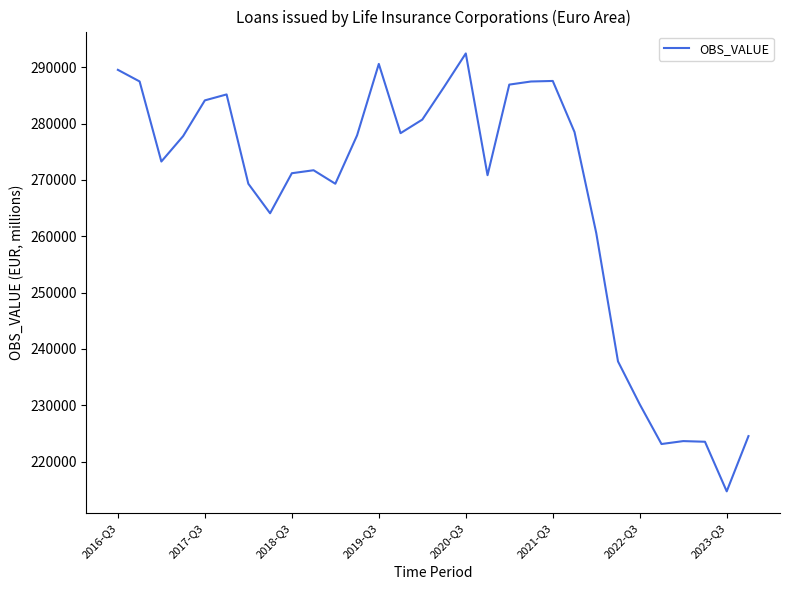

What is the greatest value displayed?

292465.8